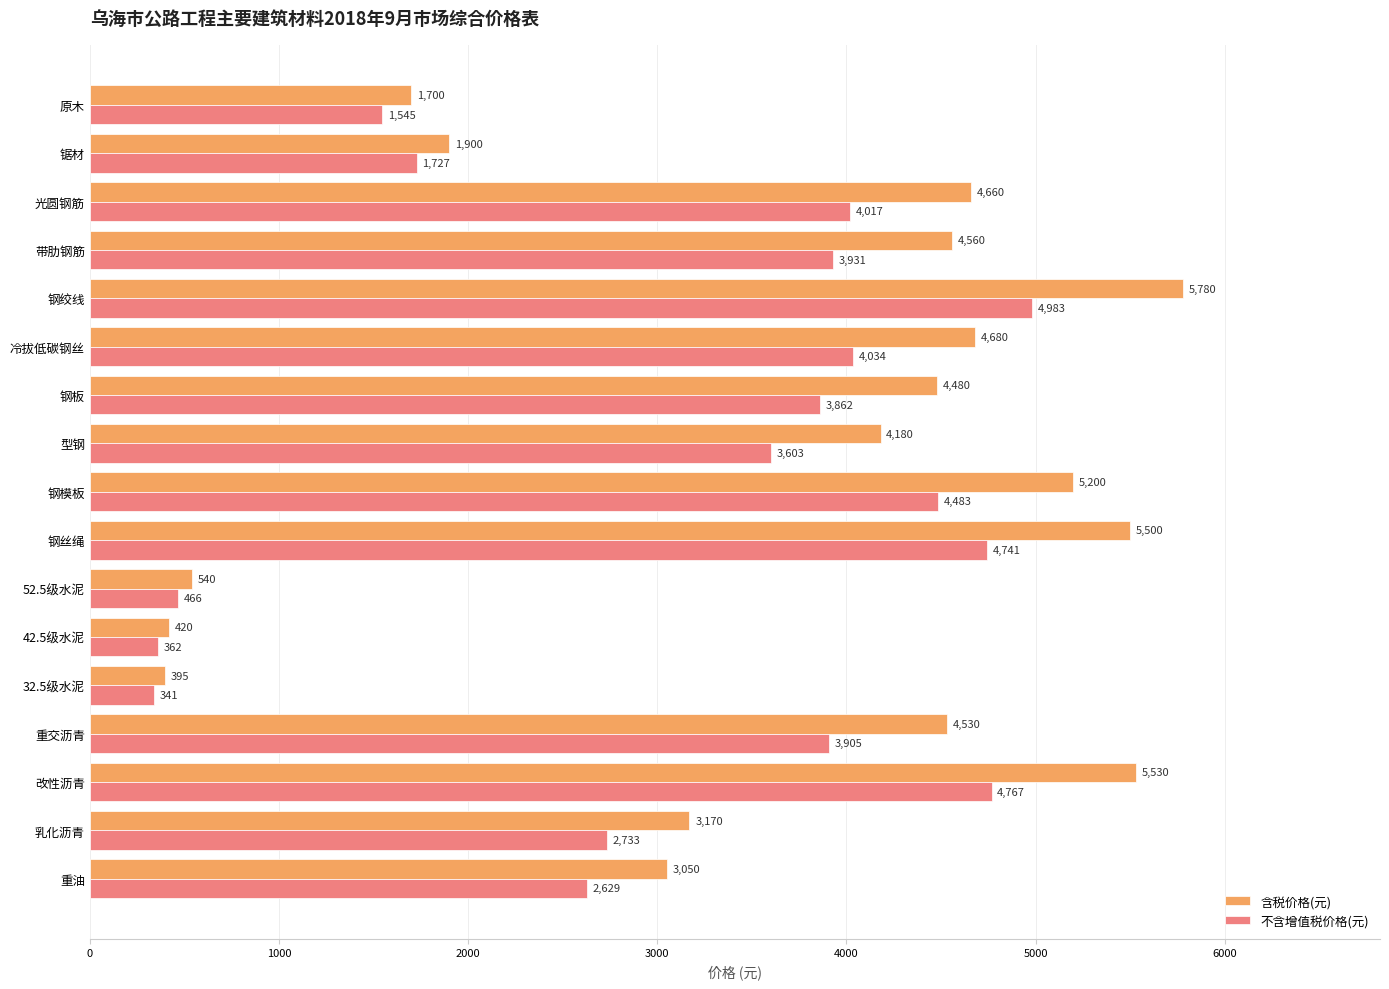

What is the spread (max minus min) of values at 带肋钢筋?

629